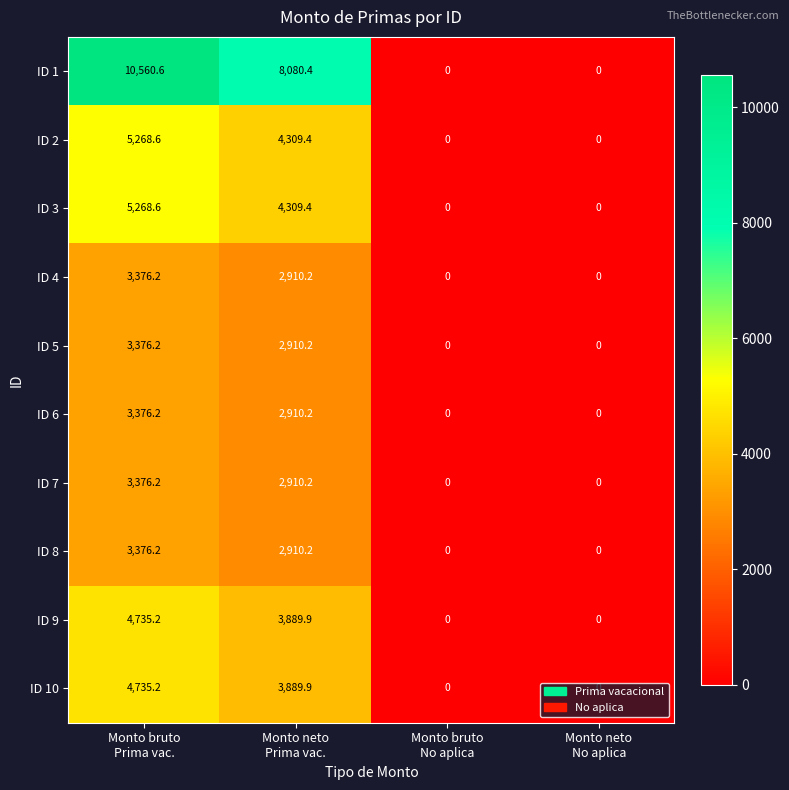

What is the highest value of the ID 4 series?

3376.2